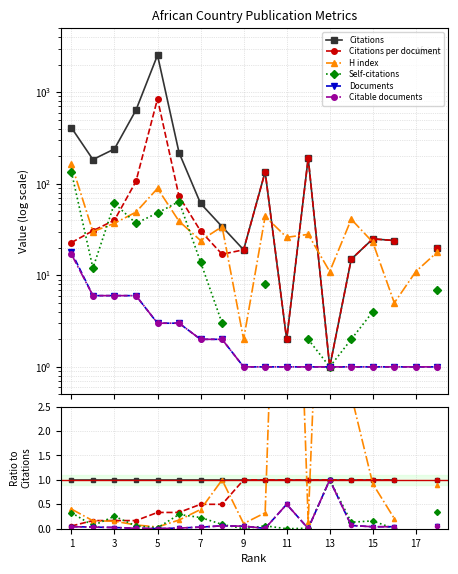

Which series ends up on top after the final intersection of Citable documents and Self-citations?

Citable documents